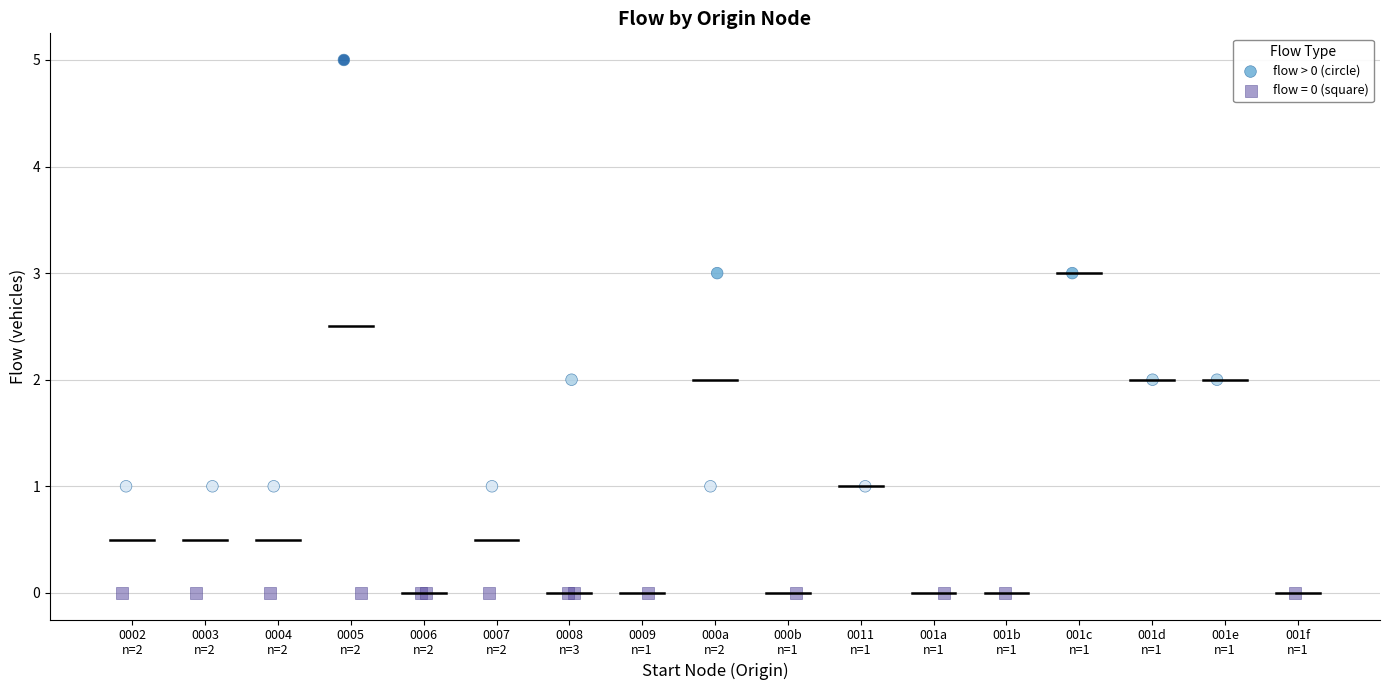

Which series reaches the maximum Y coordinate?

flow > 0 (circle)